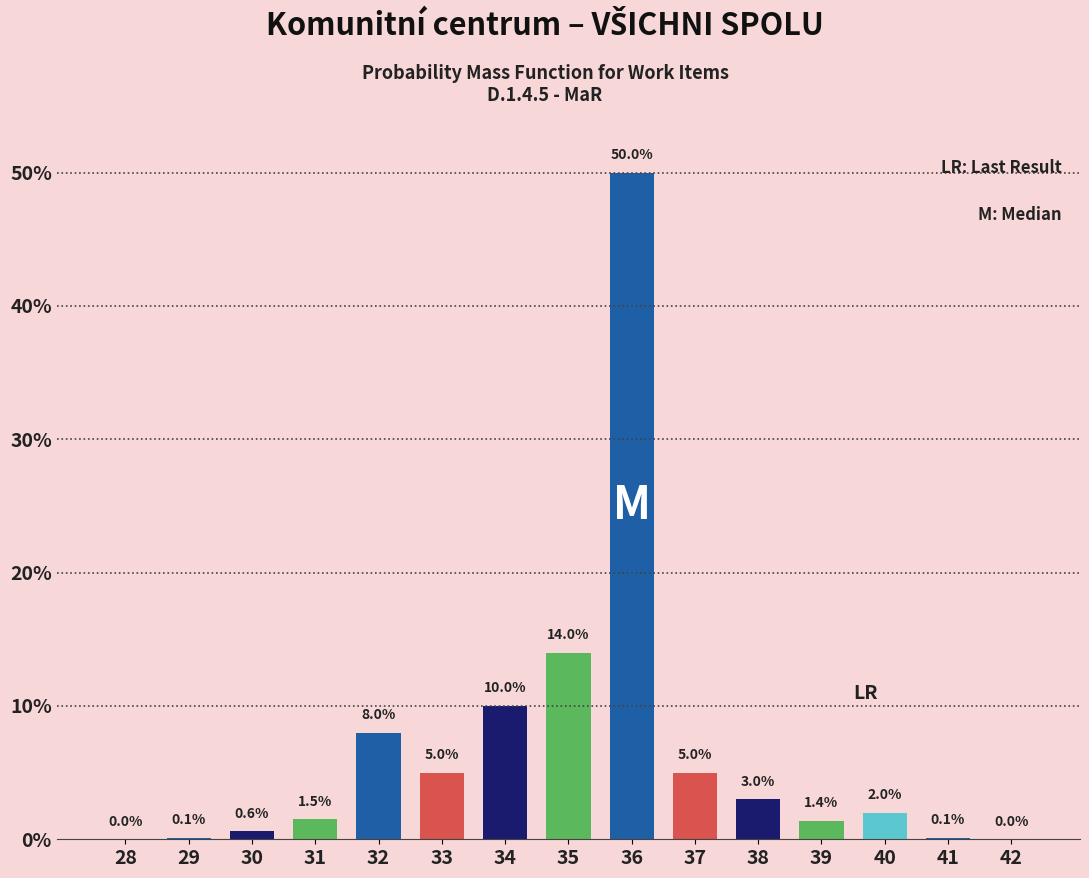

Reading right to left, extract all data points from this chart.

42=0.0	41=0.1	40=2.0	39=1.4	38=3.0	37=5.0	36=50.0	35=14.0	34=10.0	33=5.0	32=8.0	31=1.5	30=0.6	29=0.1	28=0.0